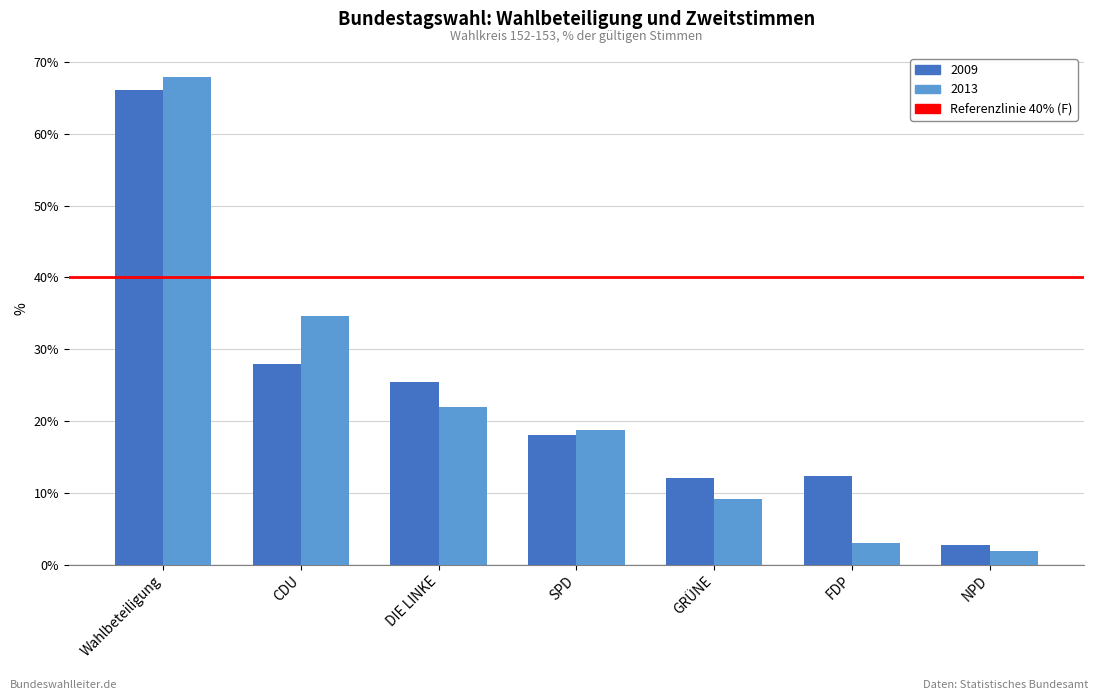

Does the chart contain stacked bars?

No